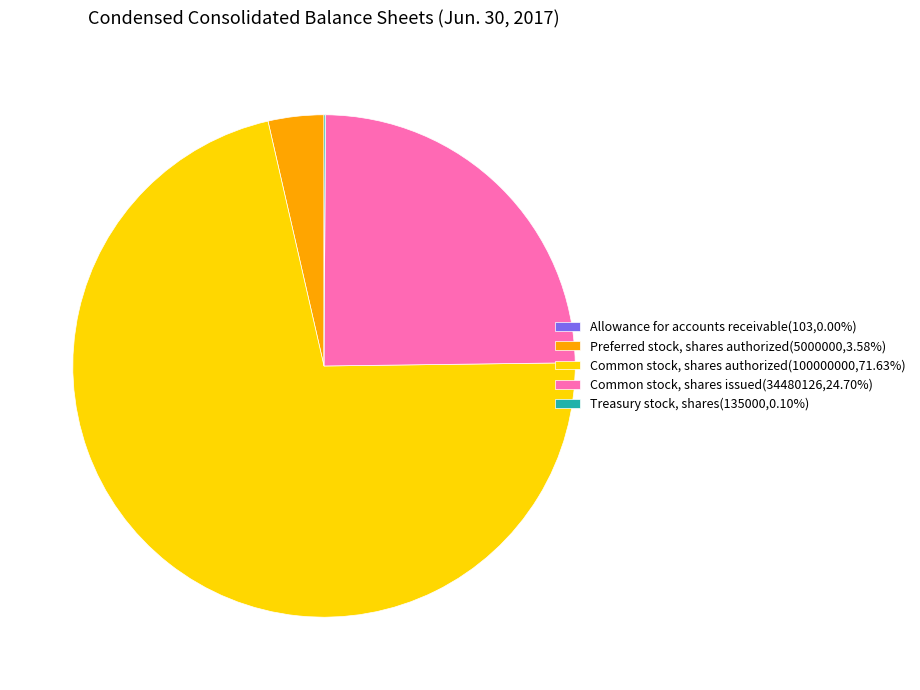

Does any single category account for the majority?

Yes